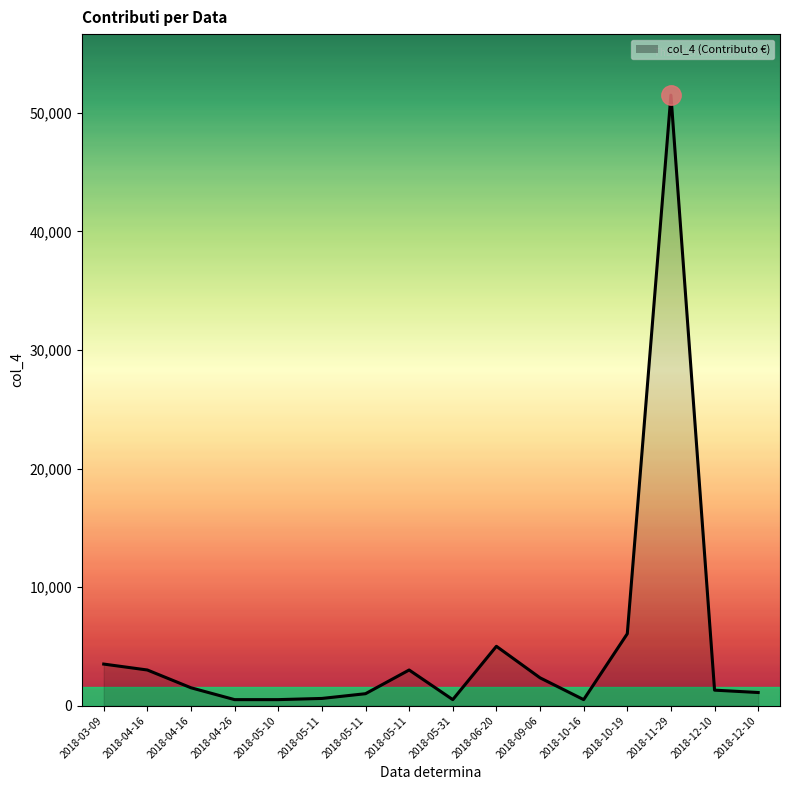

Is this an area chart (filled region under the line)?

Yes